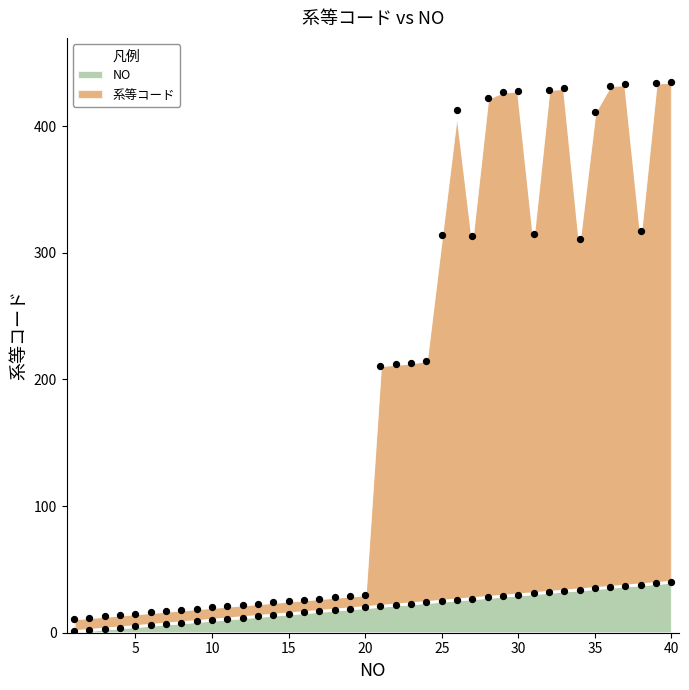

What is the total value across all series at 35?

446